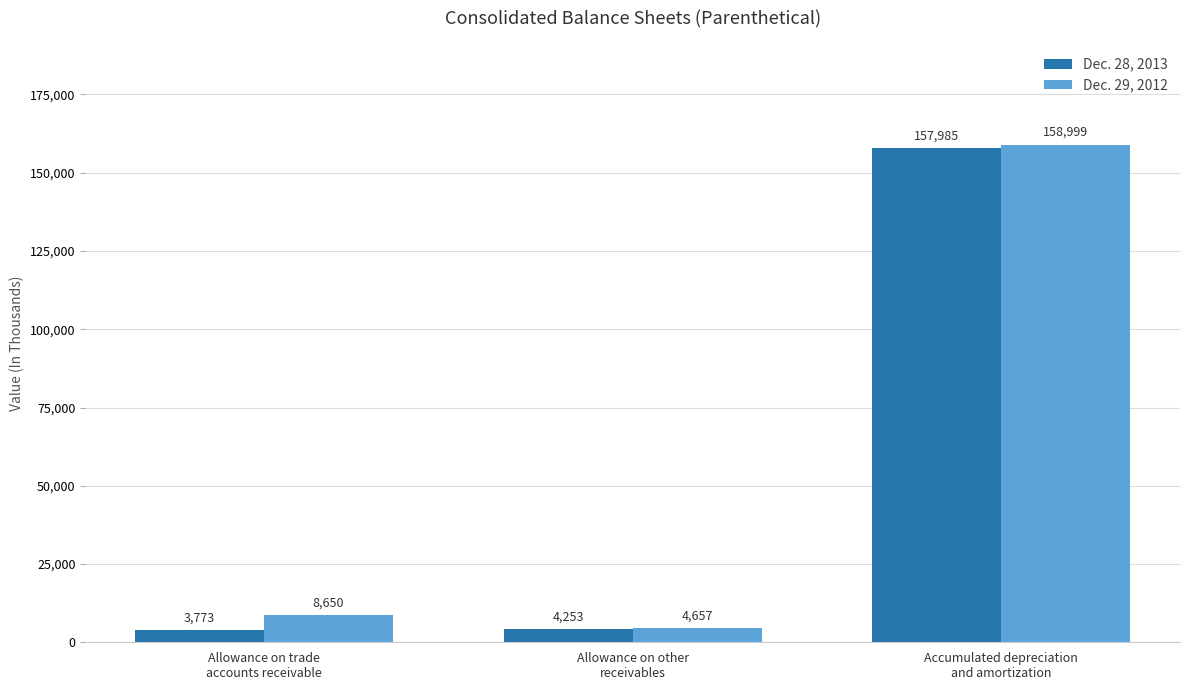

What is the smallest value displayed?

3773